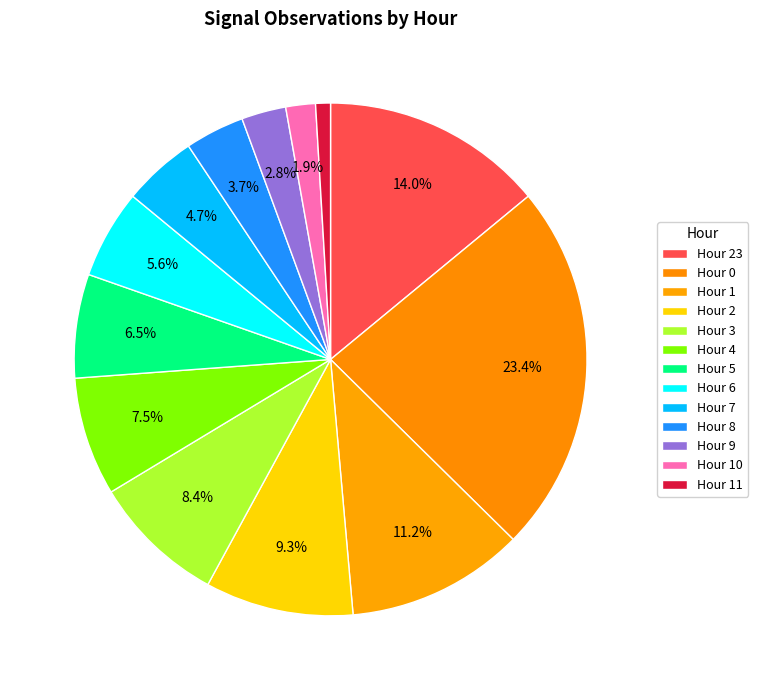

Does any single category account for the majority?

No